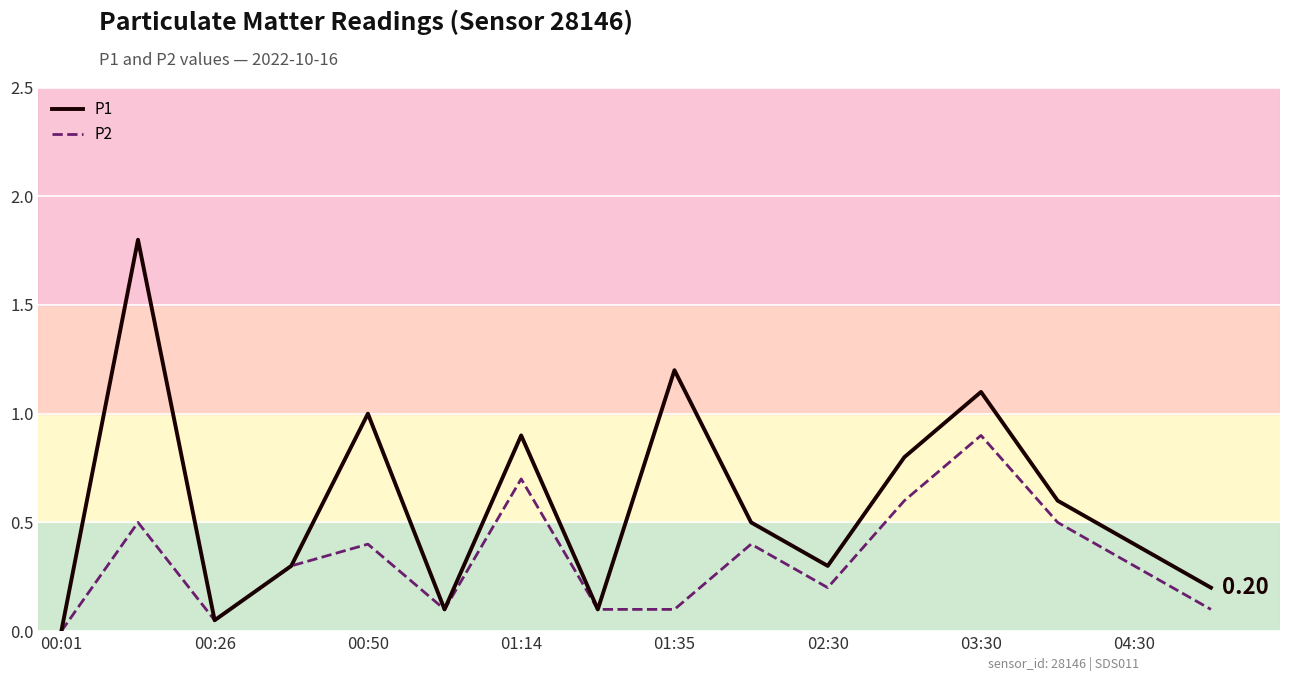

Which series has the largest total across all categories?

P1